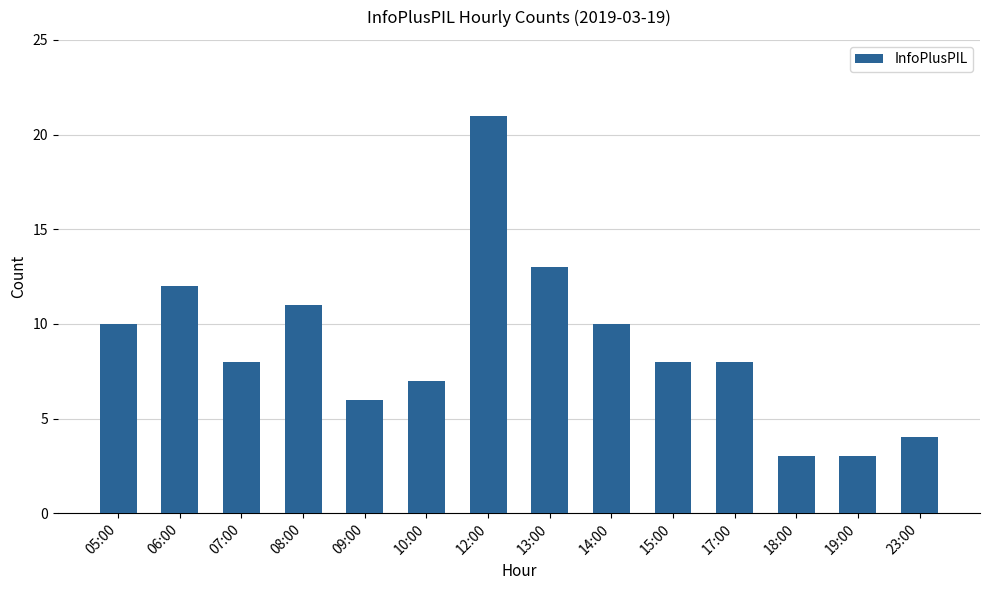

Are the bars grouped side by side (vs. stacked)?

No